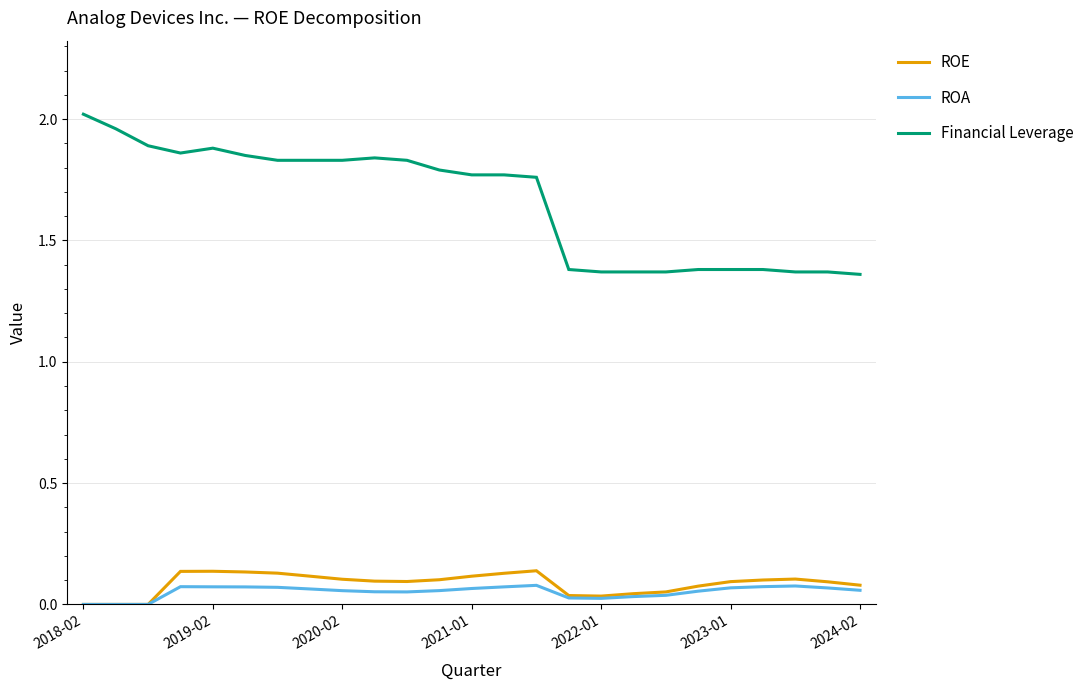

Which series has the largest total across all categories?

Financial Leverage